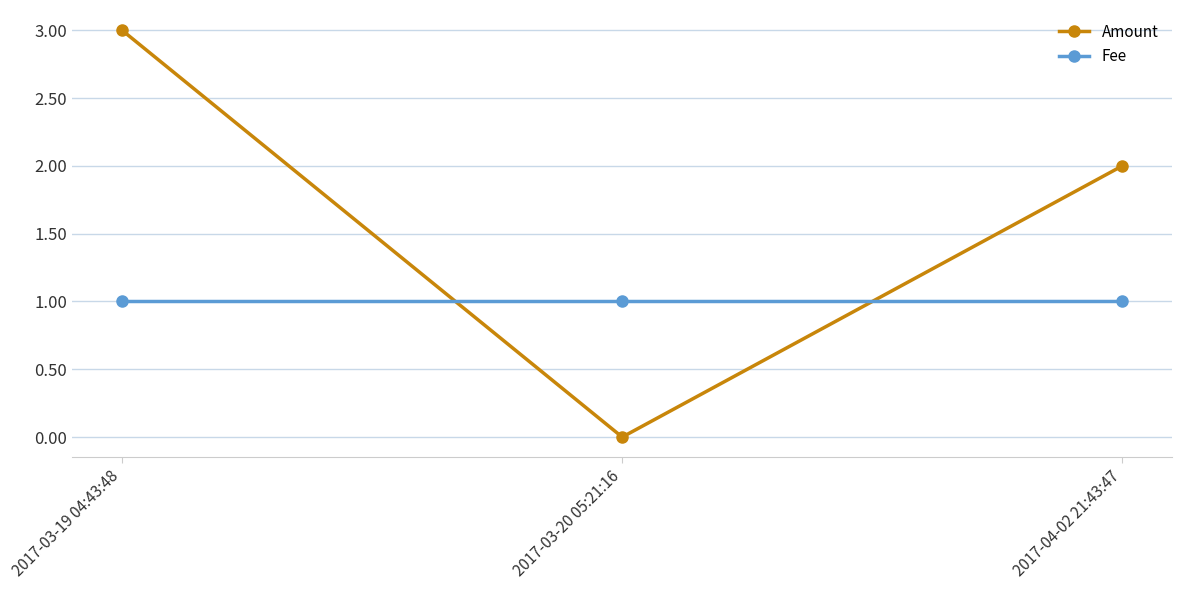

Which series has the widest spread of values?

Amount